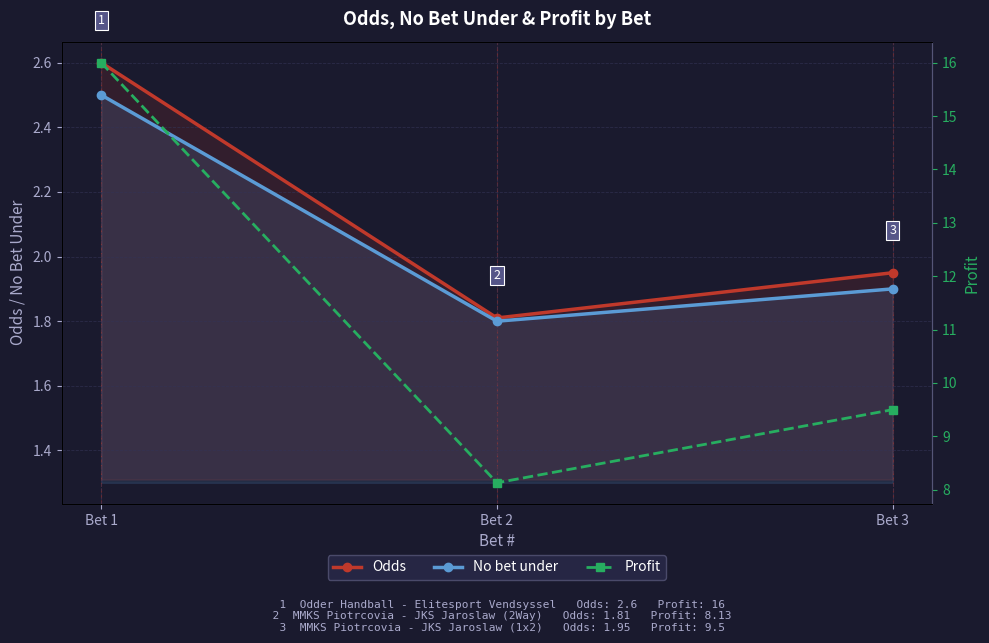

How many lines are shown in the chart?

3